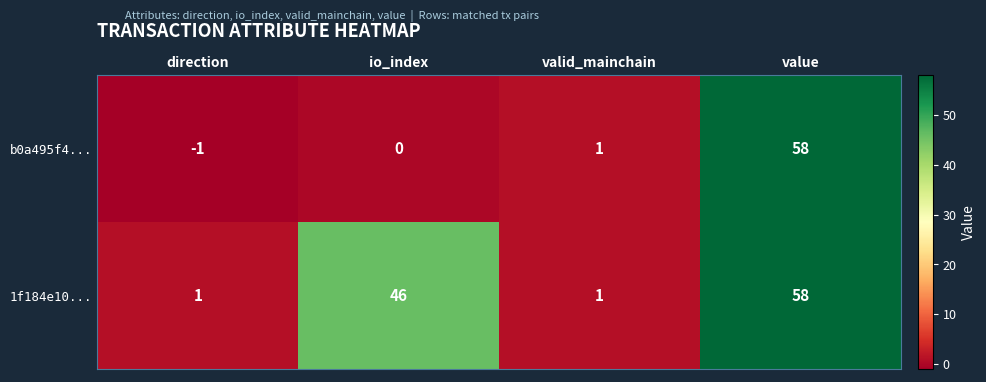

Count the 1f184e10... values in the range 1 to 58.

4